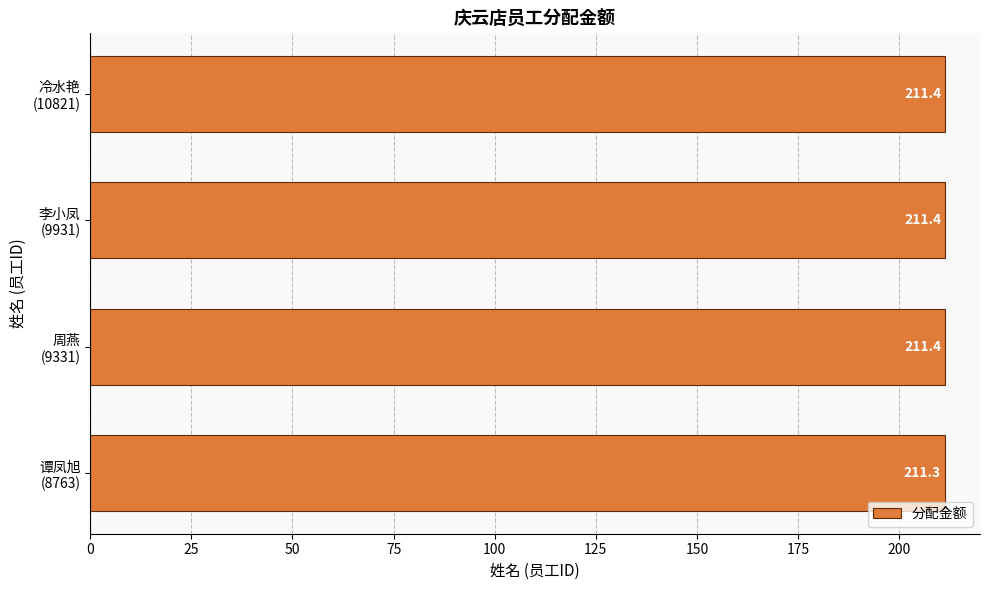

What is the minimum value shown in the chart?

211.3